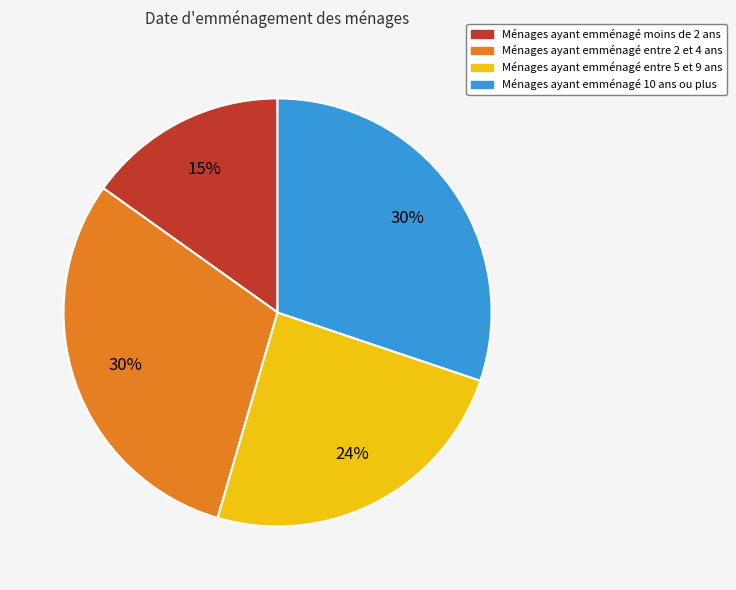

Is there a majority slice in this chart?

No